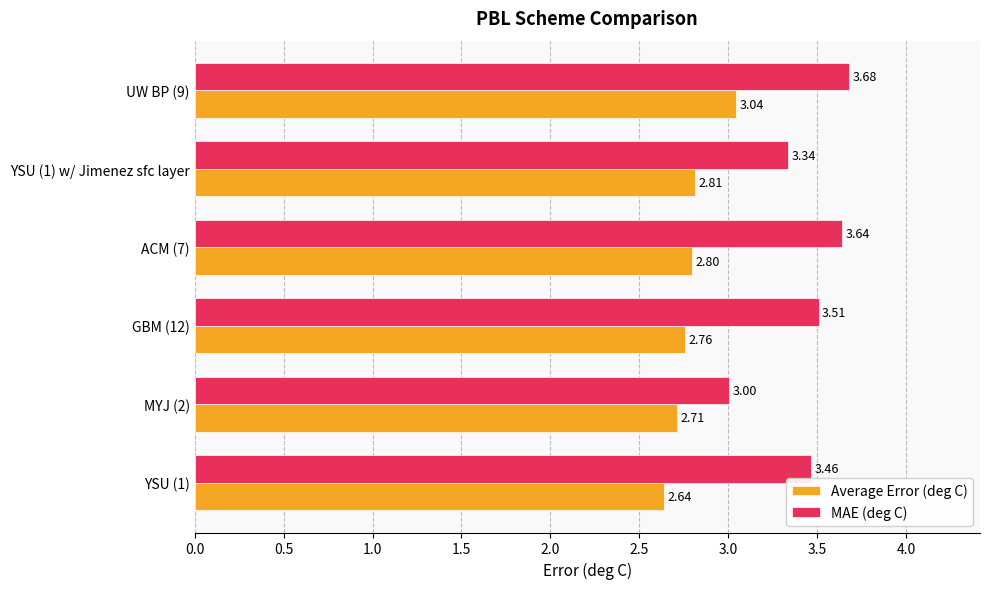

What is the difference between the highest and lowest values at YSU (1) w/ Jimenez sfc layer?

0.5